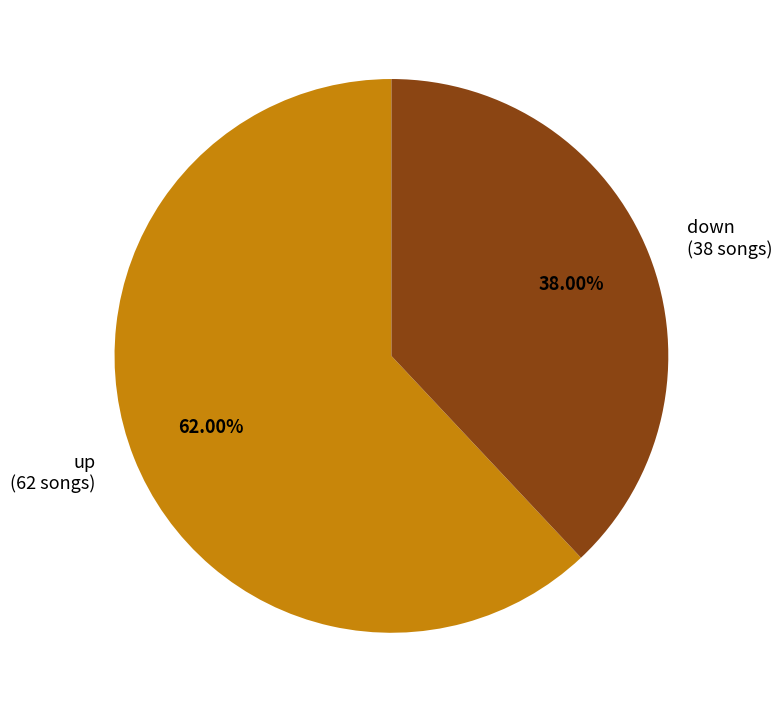

What is the smallest slice in the pie chart?

down